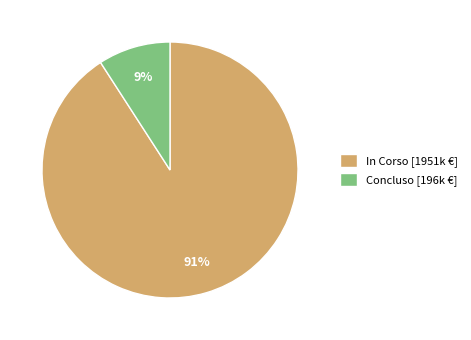

The In Corso [1951k €] slice represents 79% of the pie. True or false?

False